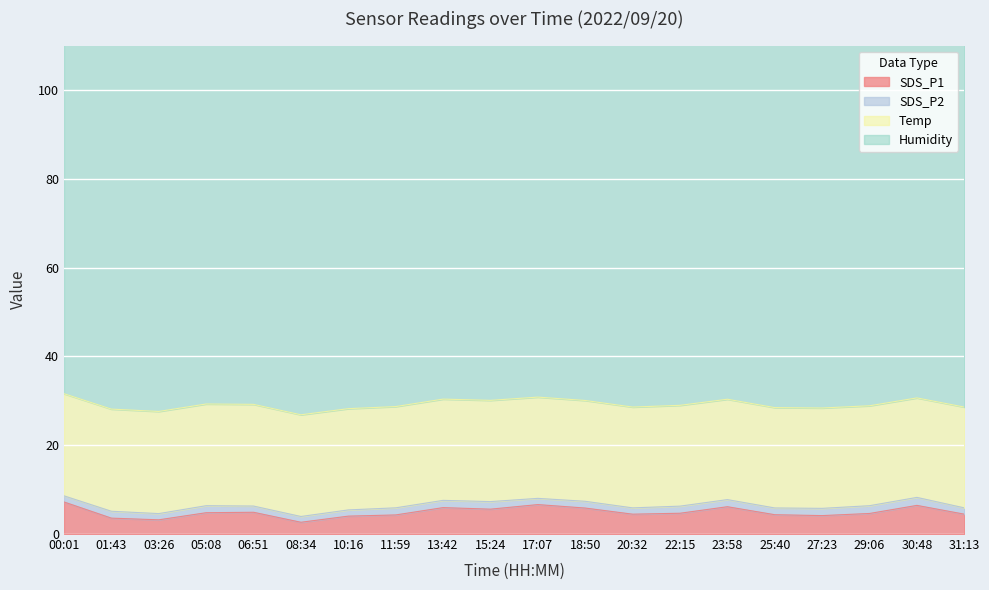

Between 22:15 and 31:13, which is larger?

22:15